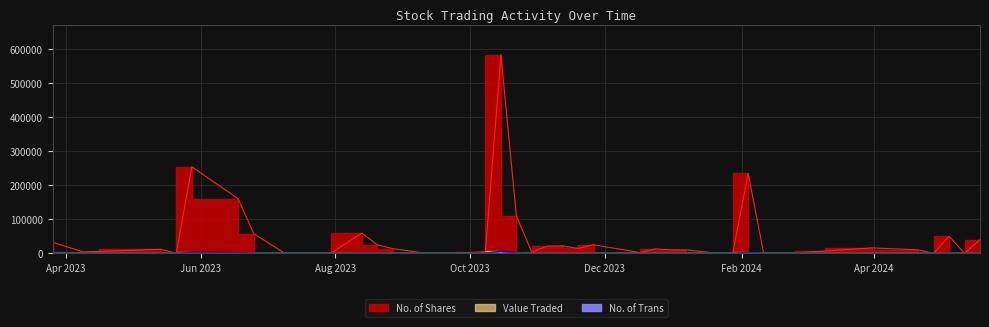

How many lines are shown in the chart?

3